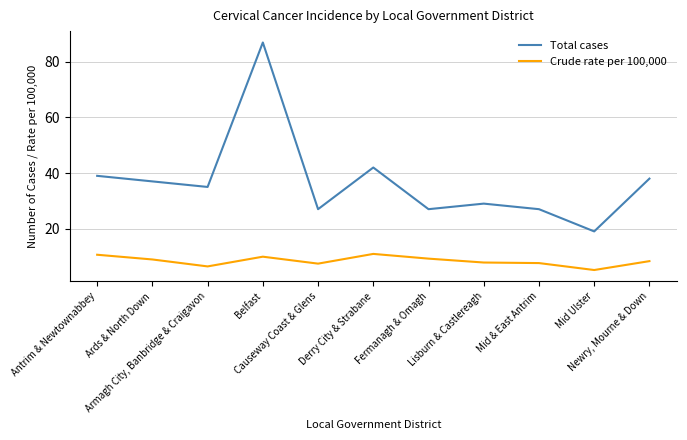

What is the approximate value of Total cases at Ards & North Down?

37.0